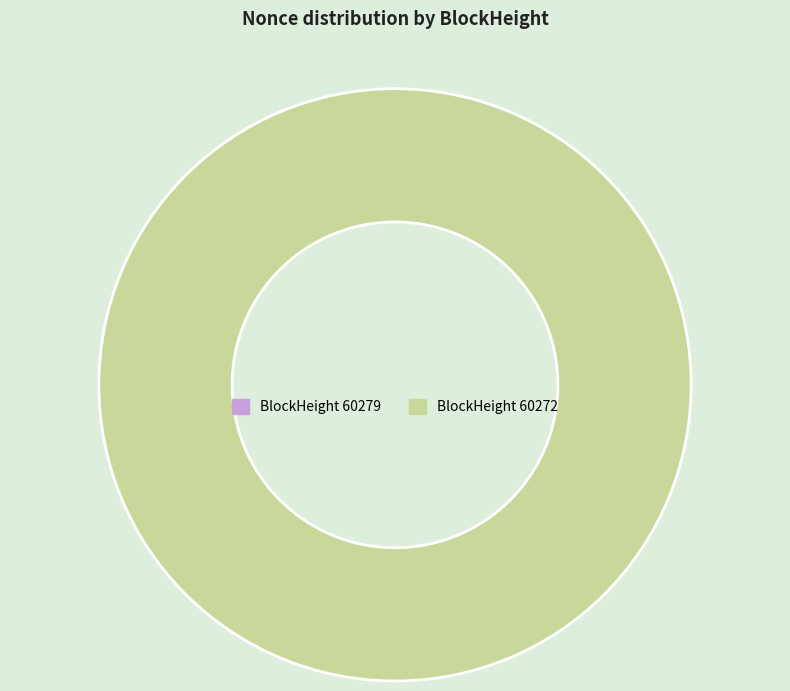

Combined, what portion of the pie is 60279 and 60272?

100.0%